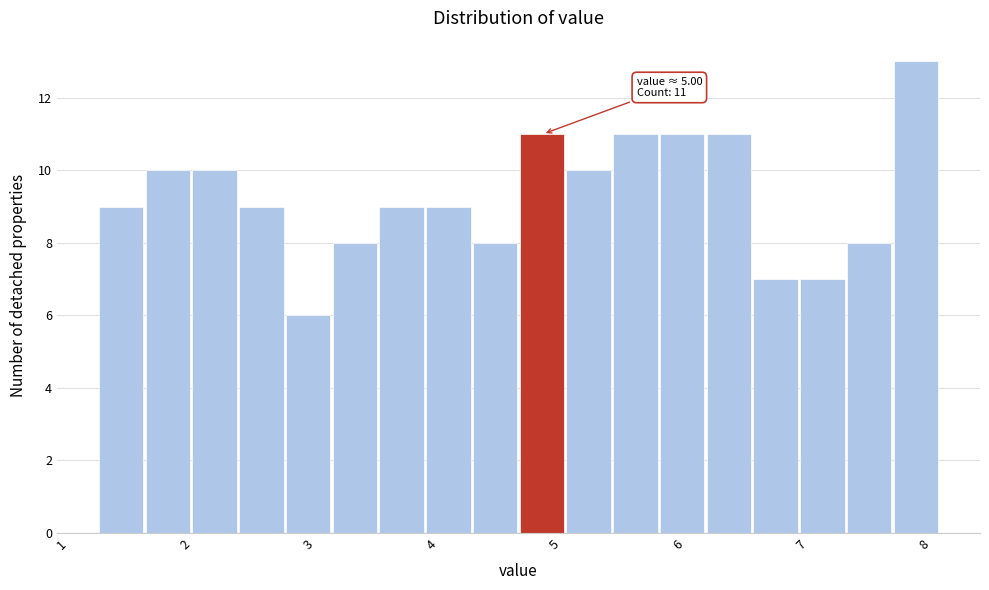

Around what value on the x-axis is the tallest bar? Give the approximate position of its centre, as read against the axis.

7.9